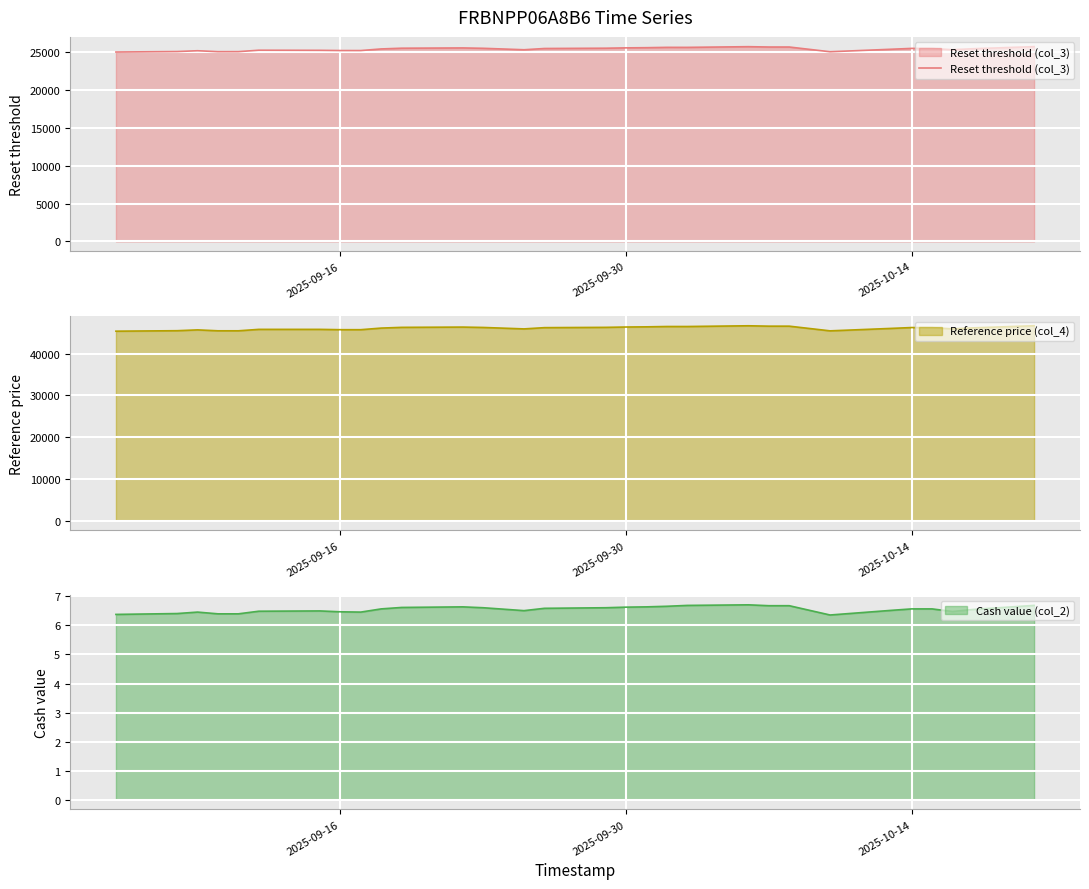

Reading left to right, list all the values displayed in this chart.

24970.5	25033.2	25141.2	25015.3	25020.0	25208.8	25193.6	25166.8	25165.1	25378.2	25473.4	25509.8	25461.0	25366.7	25271.0	25436.0	25473.8	25518.8	25542.6	25585.8	25584.1	25675.8	25631.6	25631.0	25007.3	25337.2	25448.8	25439.3	25273.7	25404.8	25682.1